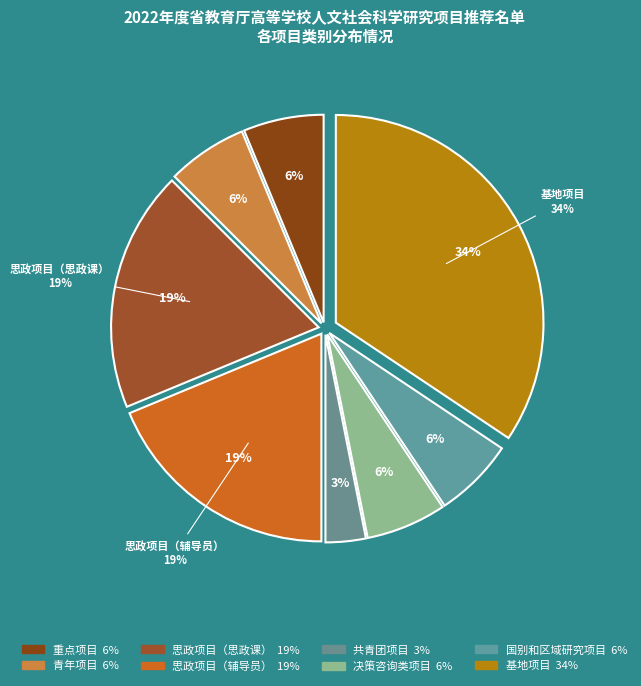

True or false: 重点项目 accounts for 18% of the total.

False